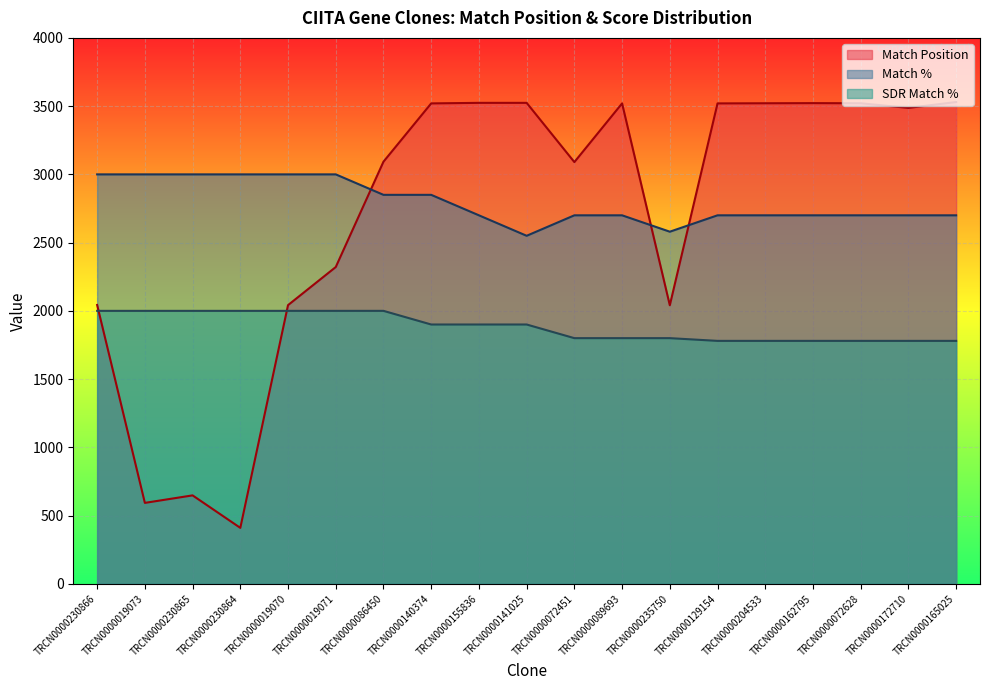

The value of Match % at TRCN0000165025 is 1612. True or false?

False